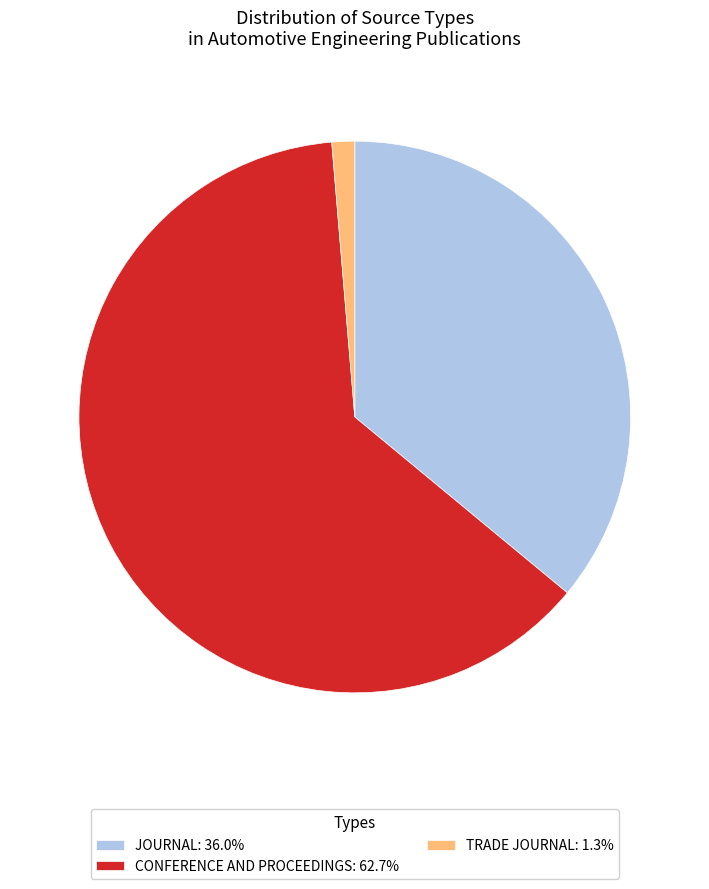

Is the sum of TRADE JOURNAL: 1.3% and JOURNAL: 36.0% greater than half?

No